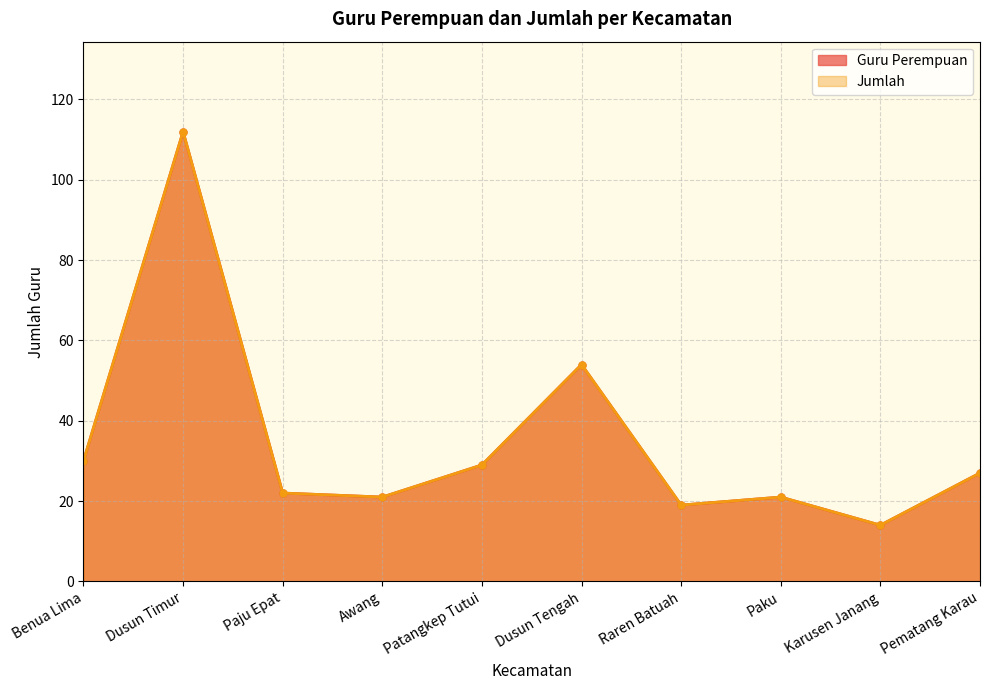

Does the chart display data point markers on the line(s)?

Yes